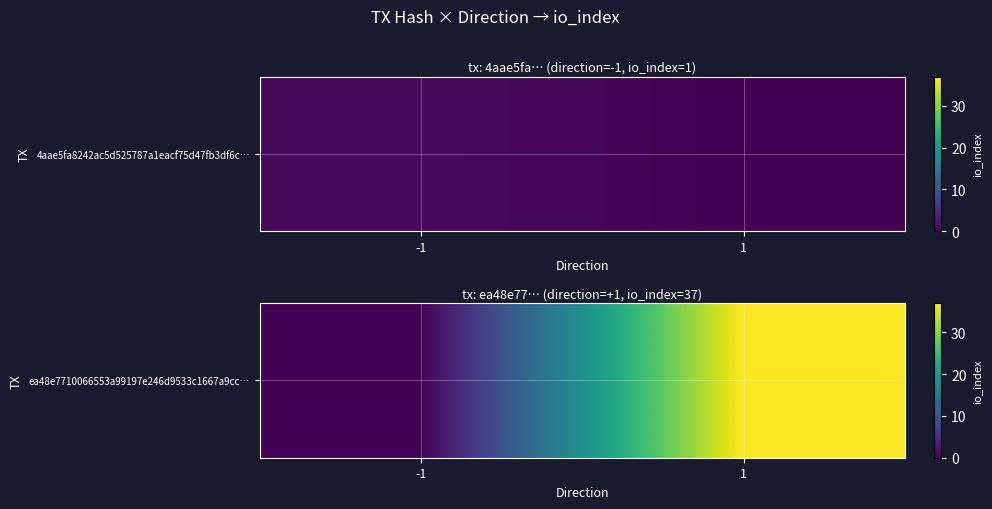

List the labels in order of value, smallest first.

-1, 1